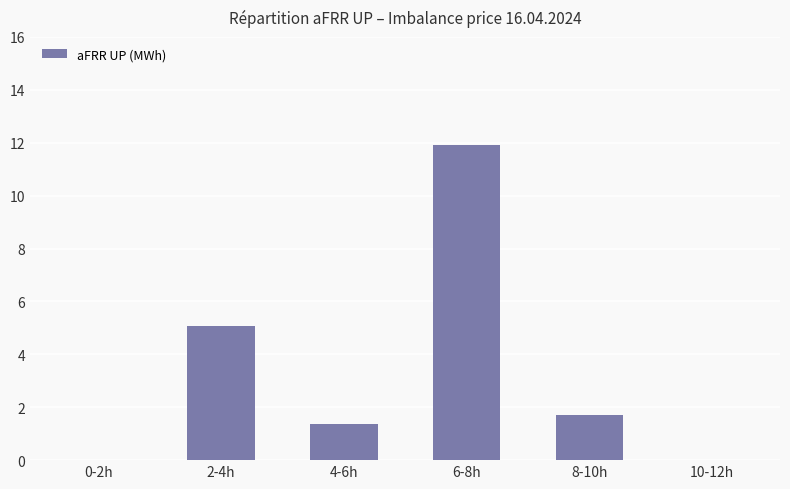

The value at 6-8h is 11.9. True or false?

True